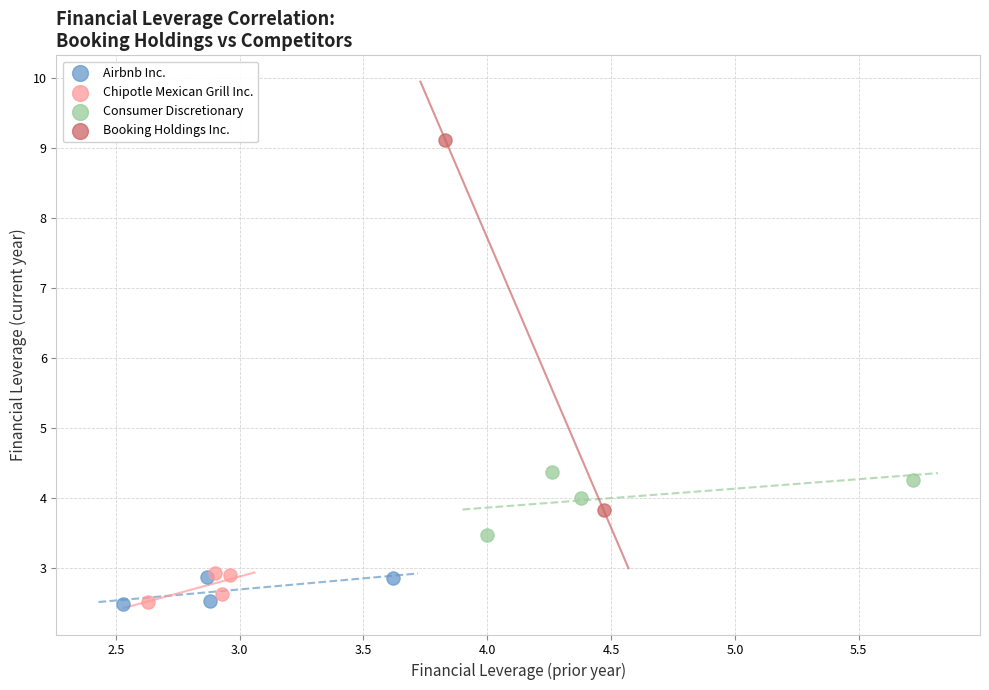

Which series has the widest spread of Y values?

Booking Holdings Inc.